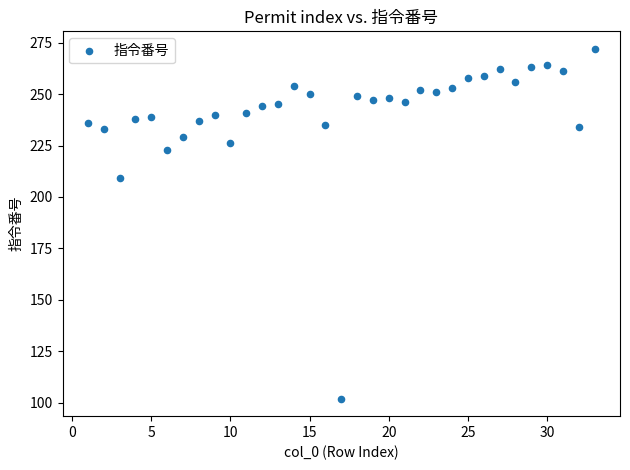

What is the range of Y values (max minus min)?

170